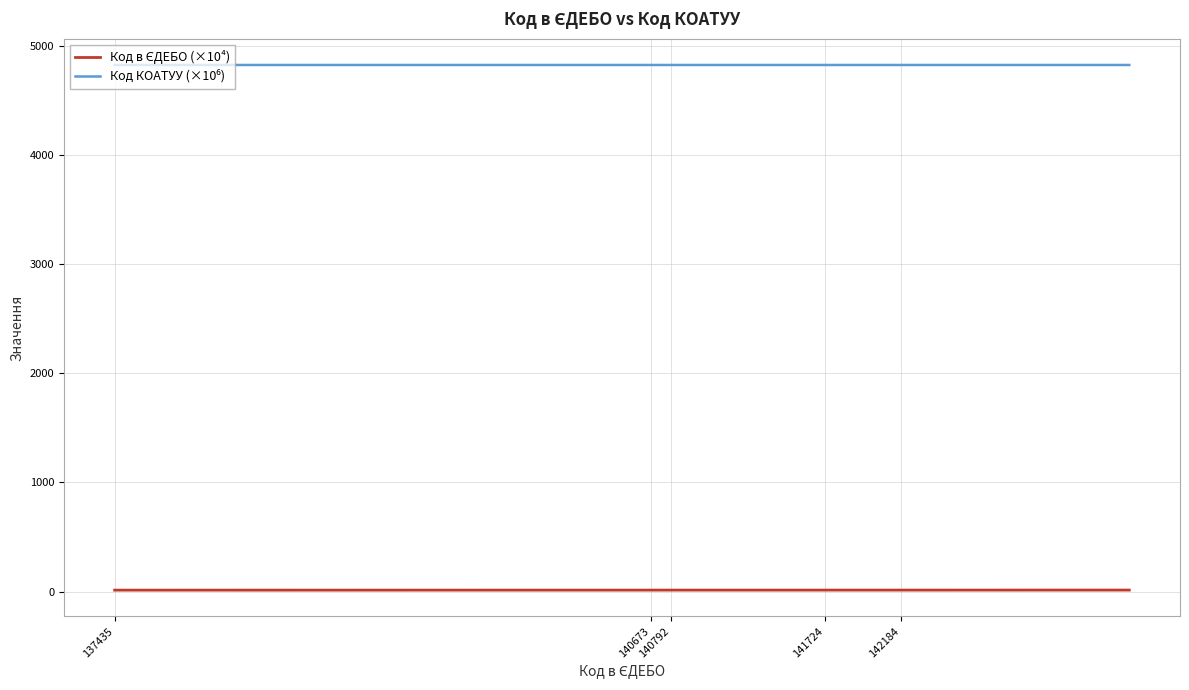

What is the greatest value displayed?

4824.9